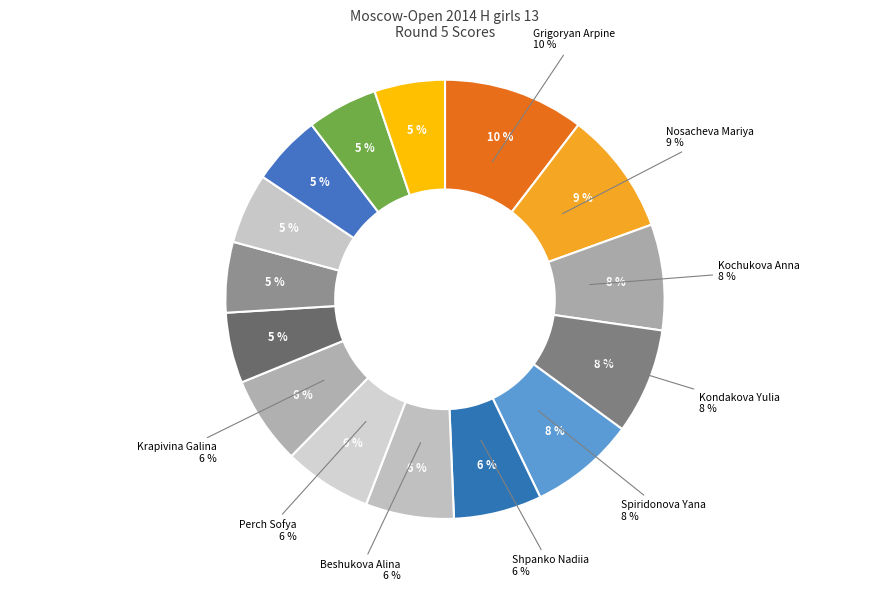

What is the largest slice in the pie chart?

Grigoryan Arpine